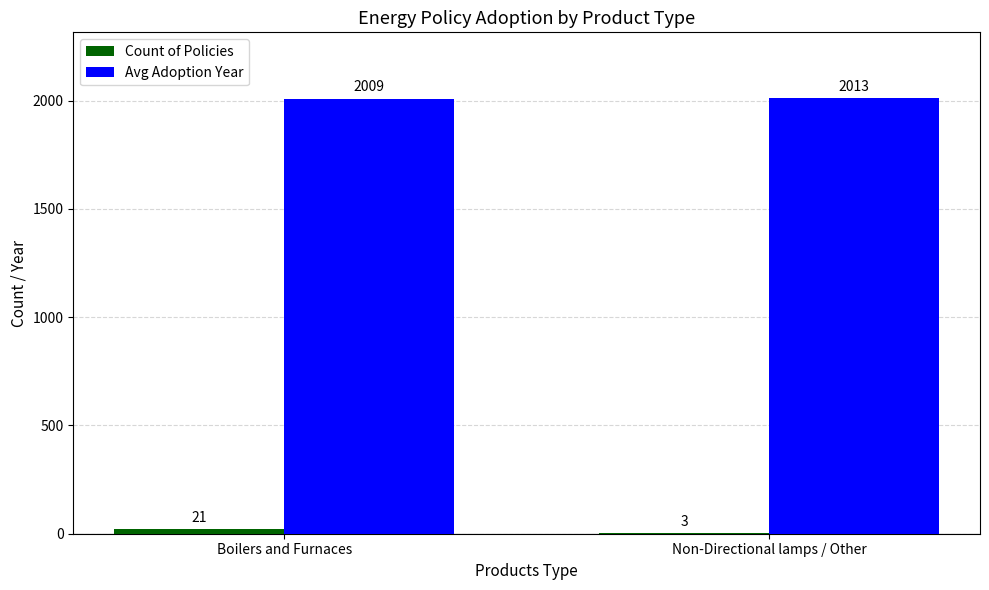

At which category is the sum across all series the highest?

Boilers and Furnaces